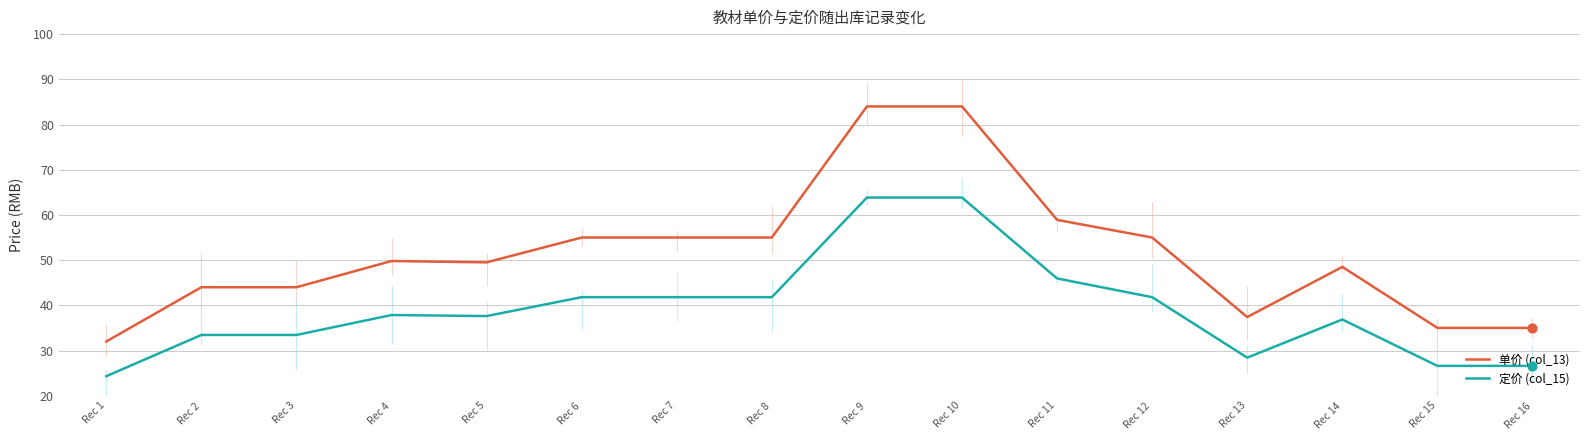

What are all the series names shown in the legend?

单价 (col_13), 定价 (col_15)